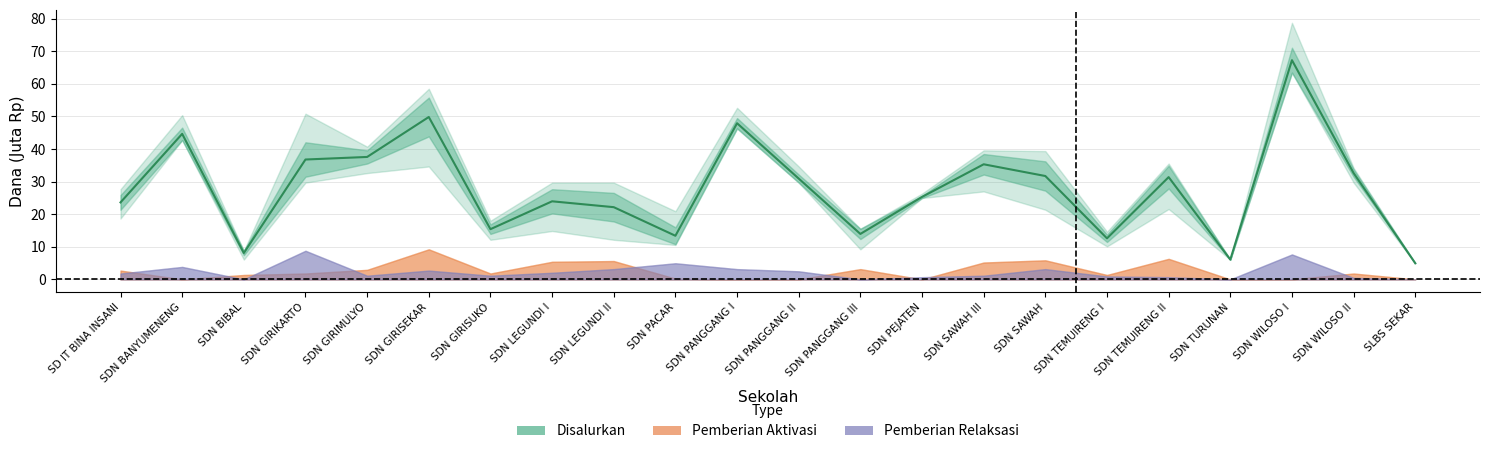

What is the greatest value displayed?

67.3